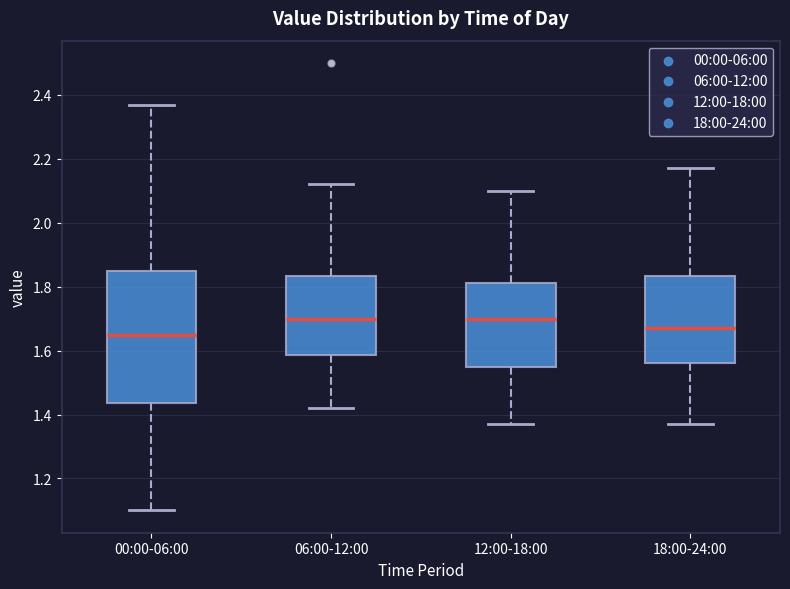

Comparing the boxes themselves (not the whiskers), which one is the tallest?

00:00-06:00